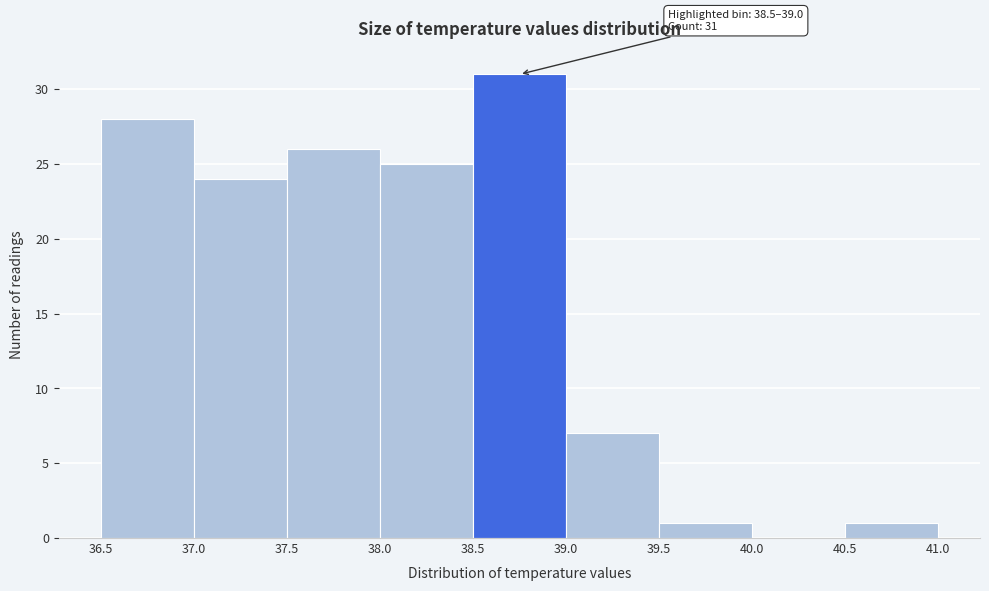

Which range on the x-axis has the tallest bar?

38.5 to 39.0